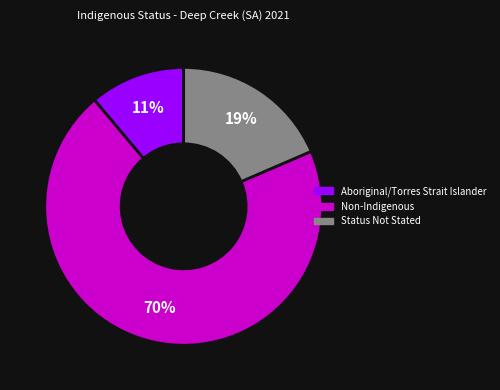

Is there a majority slice in this chart?

Yes